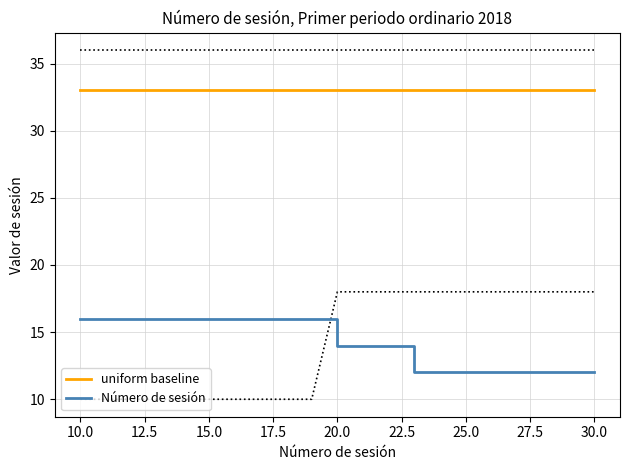

What is the greatest value displayed?

33